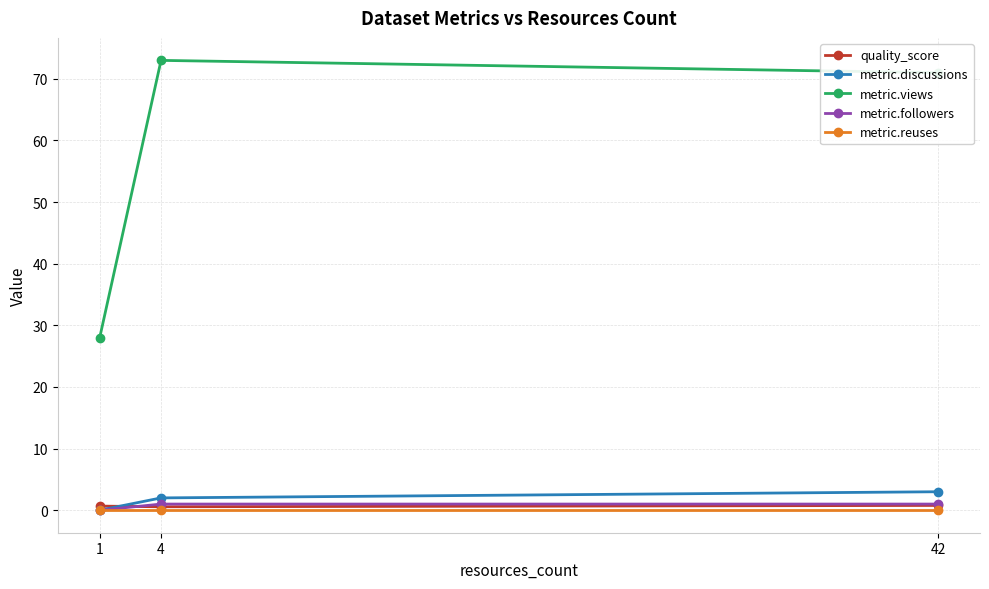

How many metric.discussions values are between 0 and 3?

3